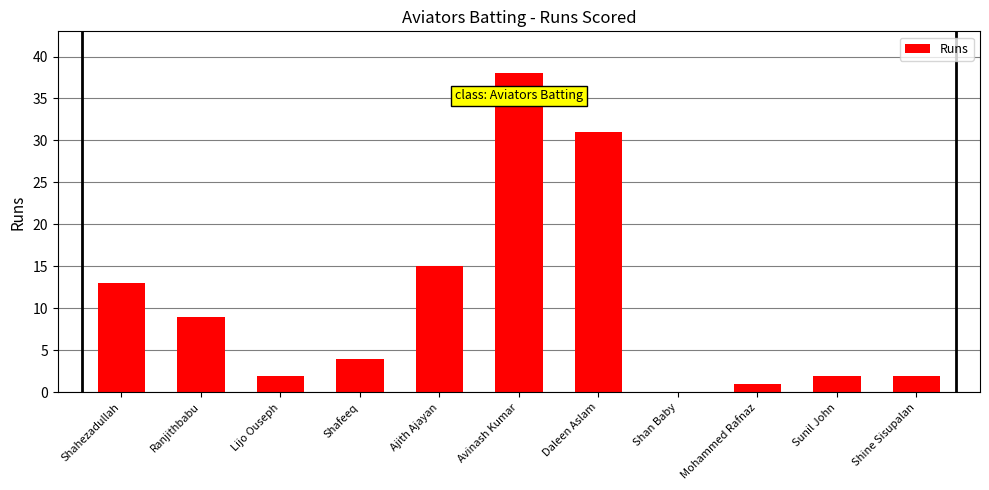

How many distinct data groups are displayed?

1